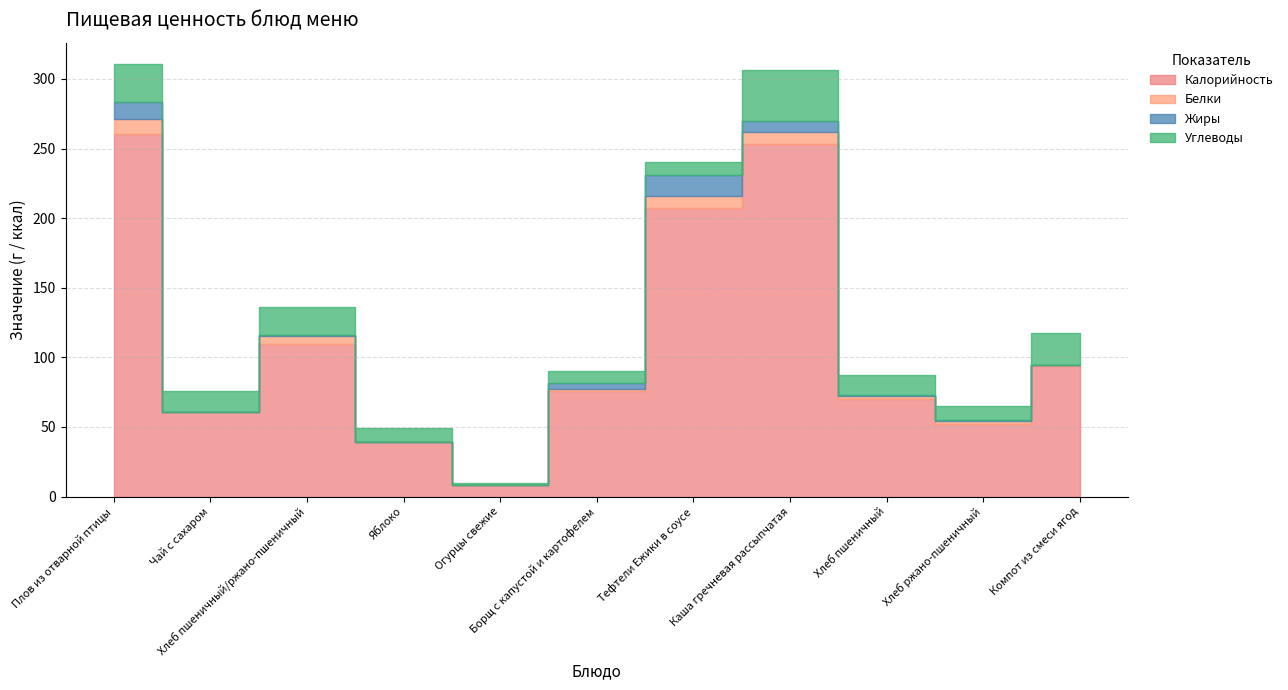

Reading right to left, extract all data points from this chart.

Калорийность: Компот из смеси ягод=94.0	Хлеб ржано-пшеничный=52.4	Хлеб пшеничный=70.2	Каша гречневая рассыпчатая=253.0	Тефтели Ежики в соусе=207.5	Борщ с капустой и картофелем=76.0	Огурцы свежие=8.0	Яблоко=39.2	Хлеб пшеничный/ржано-пшеничный=109.9	Чай с сахаром=60.4	Плов из отварной птицы=260.5
Белки: Компот из смеси ягод=0.7	Хлеб ржано-пшеничный=2.0	Хлеб пшеничный=2.3	Каша гречневая рассыпчатая=8.7	Тефтели Ежики в соусе=8.1	Борщ с капустой и картофелем=1.5	Огурцы свежие=0.5	Яблоко=0.0	Хлеб пшеничный/ржано-пшеничный=5.6	Чай с сахаром=0.1	Плов из отварной птицы=10.9
Жиры: Компот из смеси ягод=0.0	Хлеб ржано-пшеничный=0.4	Хлеб пшеничный=0.2	Каша гречневая рассыпчатая=7.8	Тефтели Ежики в соусе=15.1	Борщ с капустой и картофелем=4.0	Огурцы свежие=0.0	Яблоко=0.0	Хлеб пшеничный/ржано-пшеничный=0.7	Чай с сахаром=0.0	Плов из отварной птицы=12.1
Углеводы: Компот из смеси ягод=22.8	Хлеб ржано-пшеничный=10.2	Хлеб пшеничный=14.8	Каша гречневая рассыпчатая=37.0	Тефтели Ежики в соусе=9.8	Борщ с капустой и картофелем=8.5	Огурцы свежие=1.5	Яблоко=9.8	Хлеб пшеничный/ржано-пшеничный=20.3	Чай с сахаром=15.0	Плов из отварной птицы=27.0